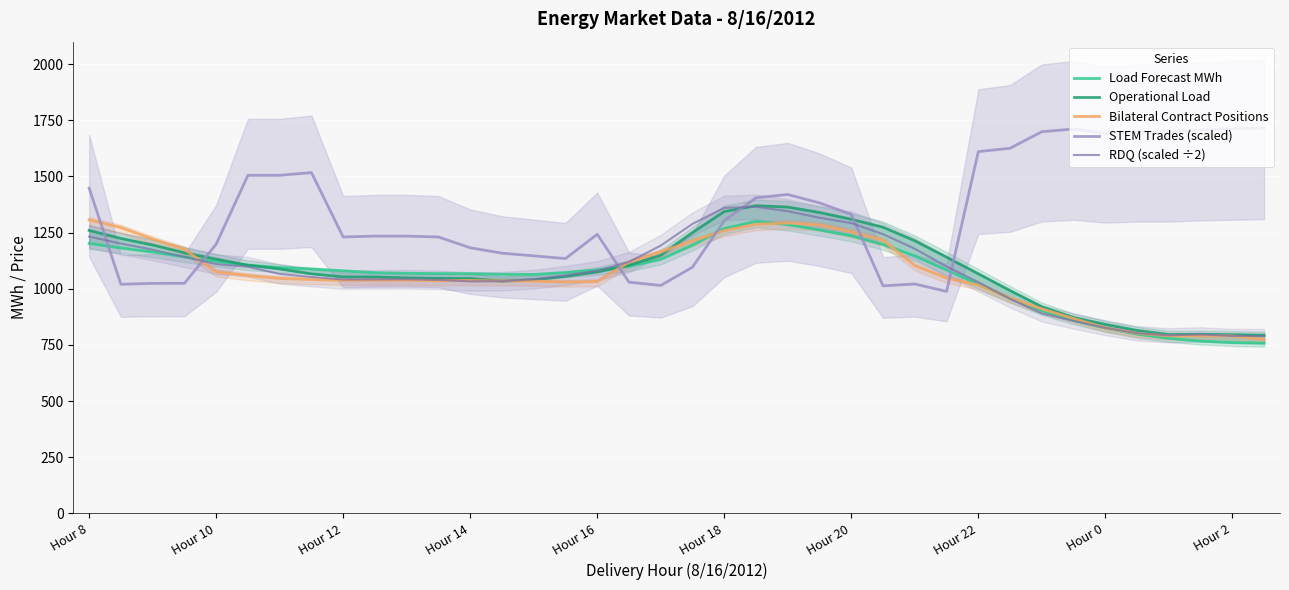

How many categories are shown in the chart?

38